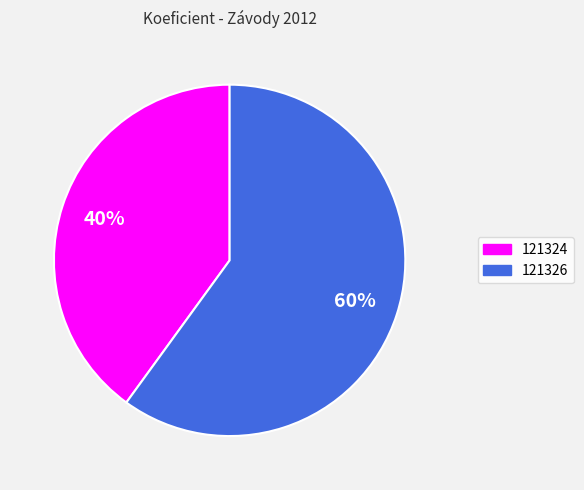

What is the largest slice in the pie chart?

121326